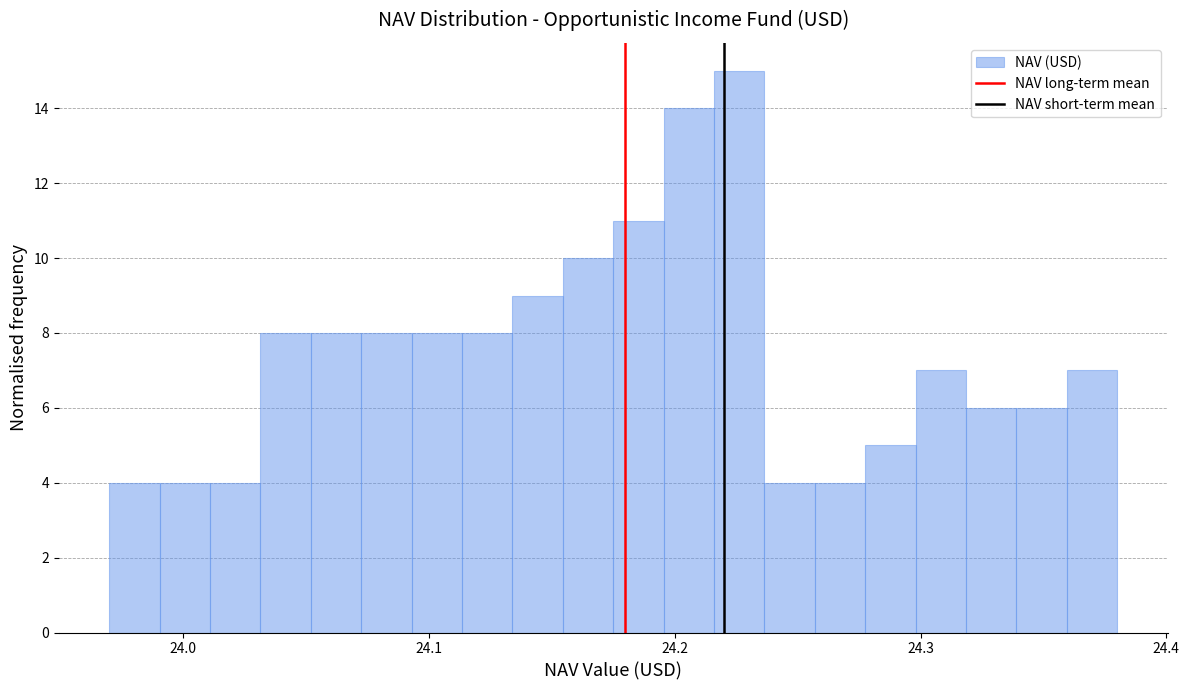

Around what value on the x-axis is the tallest bar? Give the approximate position of its centre, as read against the axis.

24.23